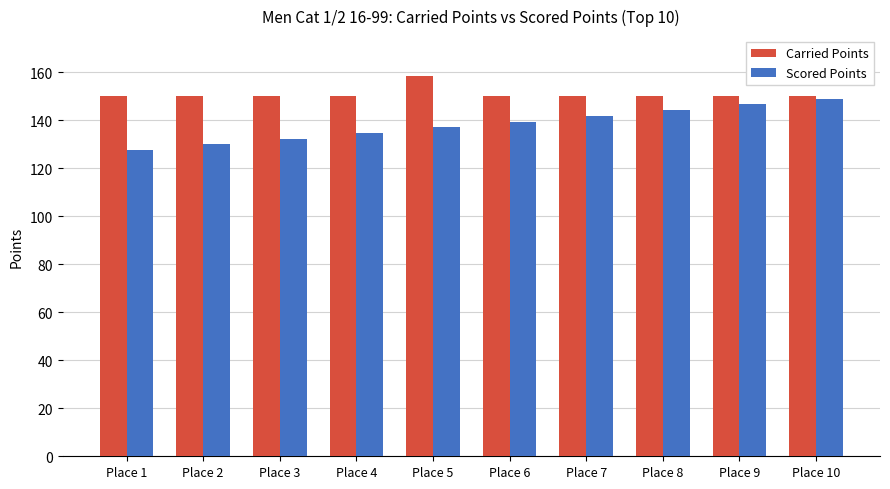

Reading left to right, transcribe all the data shown in this chart.

Carried Points: 150.0	150.0	150.0	150.0	158.6	150.0	150.0	150.0	150.0	150.0
Scored Points: 127.5	129.9	132.3	134.6	137.0	139.4	141.8	144.2	146.5	148.9